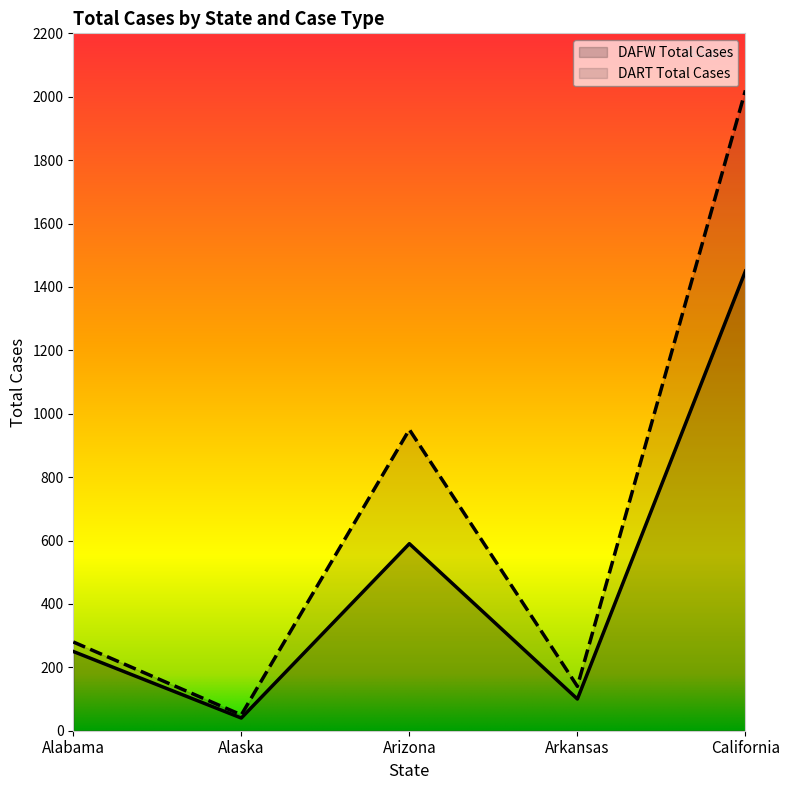

Is it true that DAFW Total Cases equals 104 at Alabama?

False